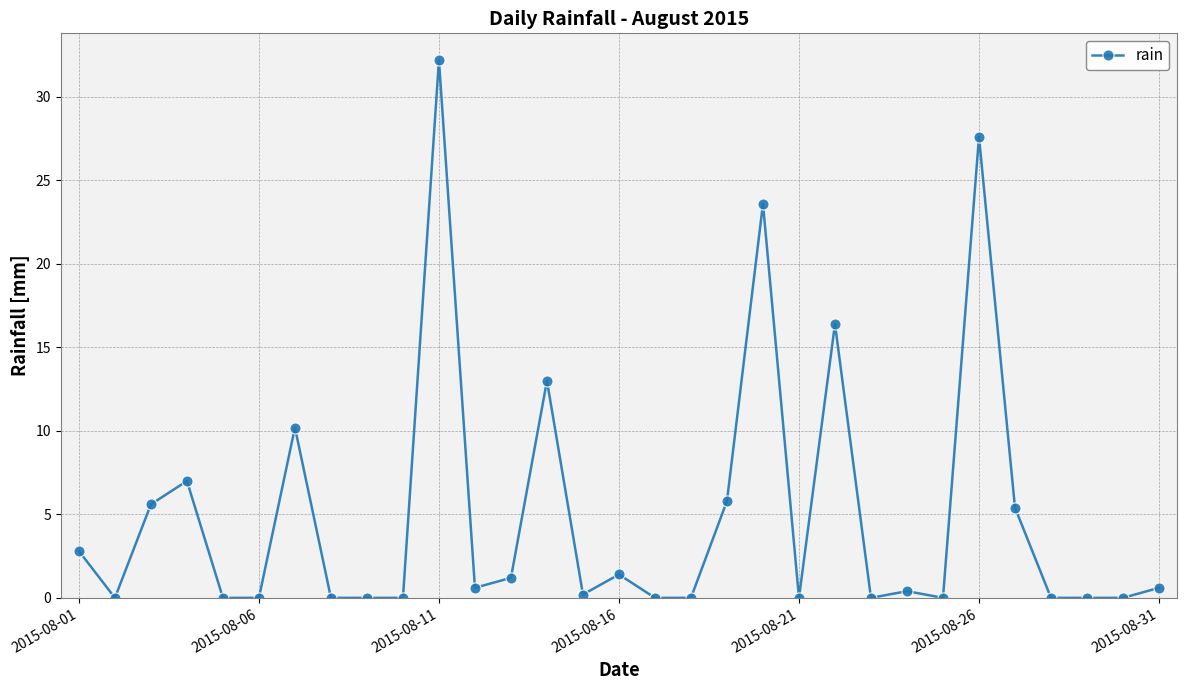

What is the average value?

5.0